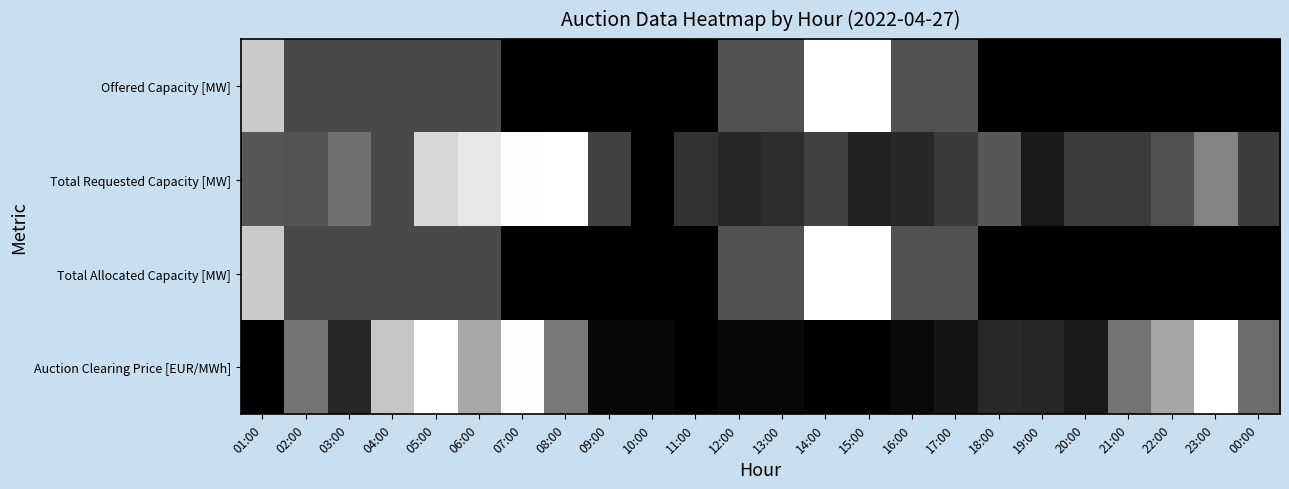

Which has a higher value, 05:00 or 07:00?

05:00